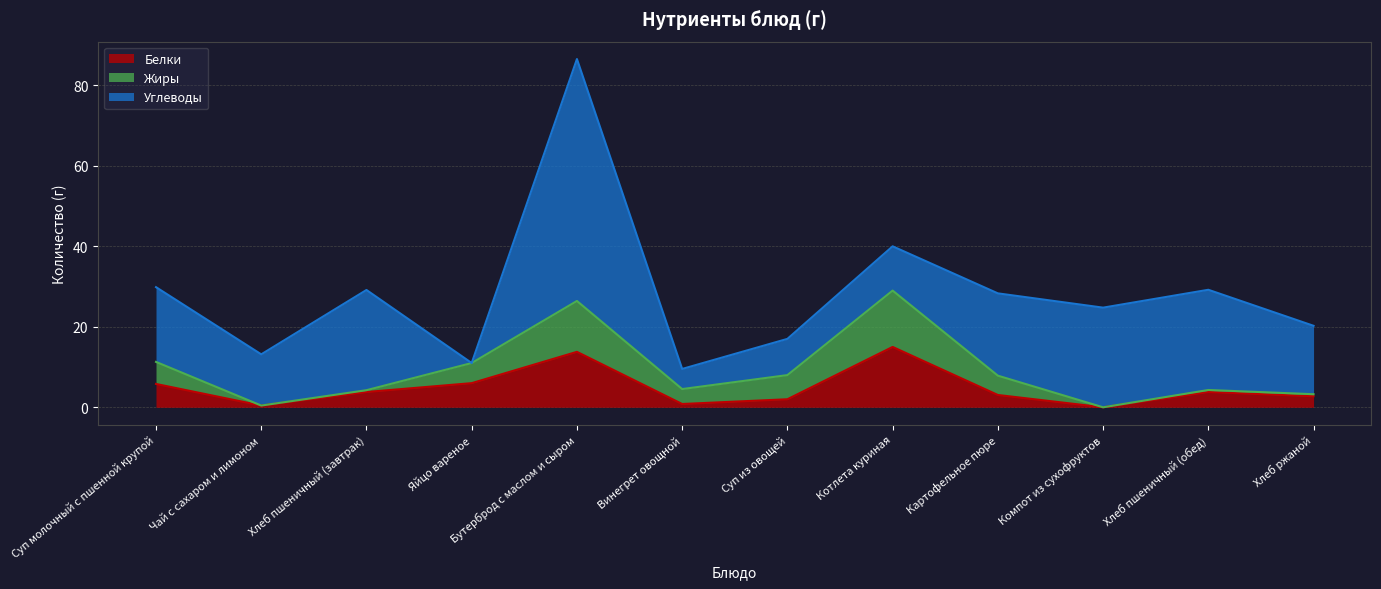

How many distinct data groups are displayed?

3